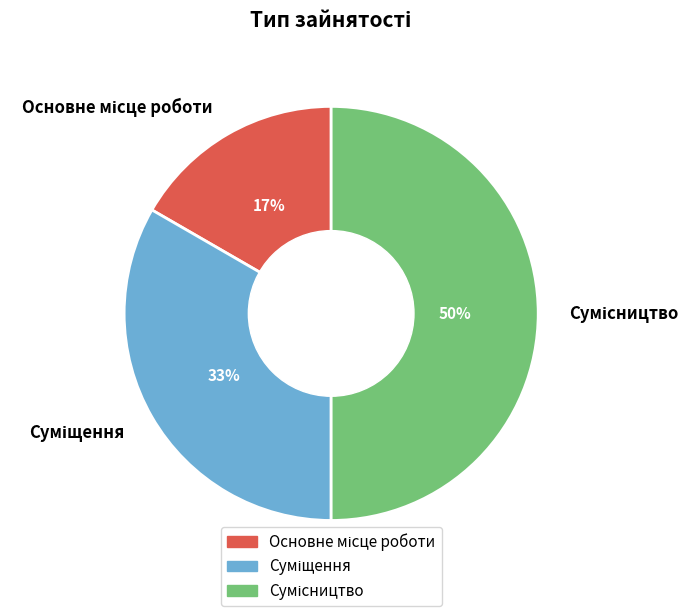

To the nearest percent, what is the average slice percentage?

33%